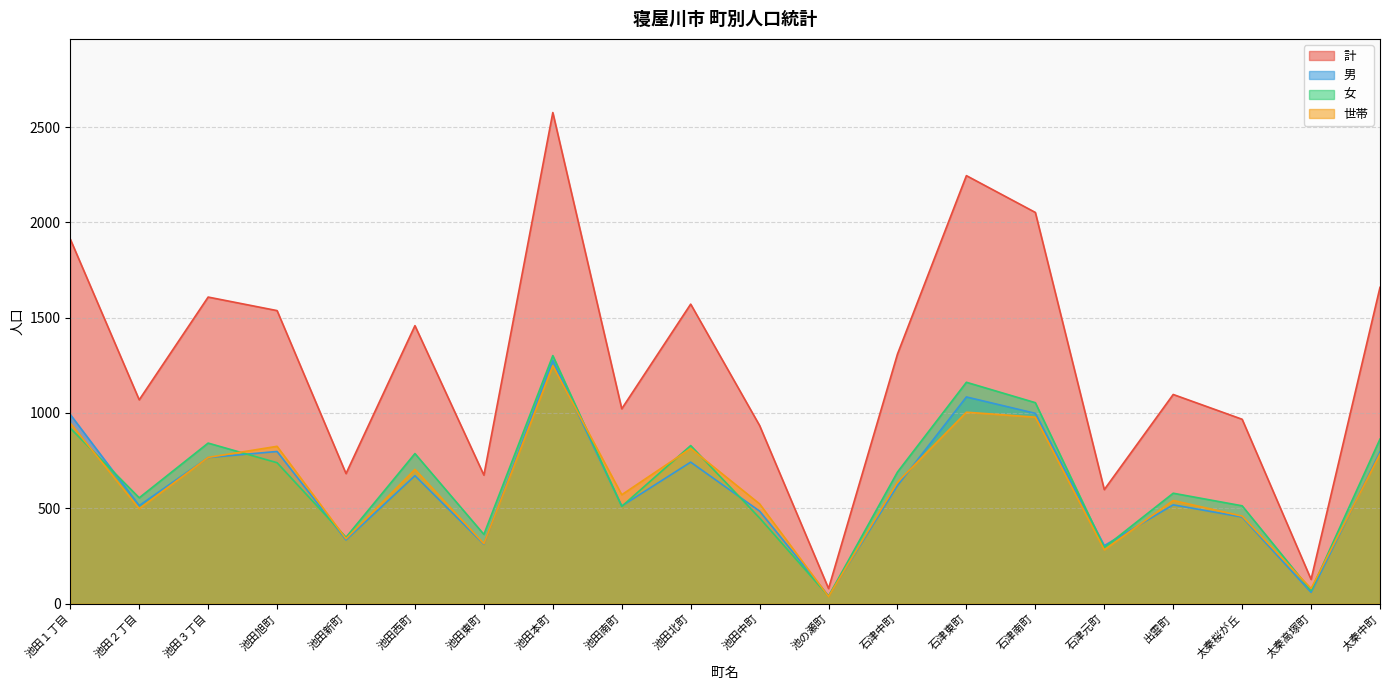

True or false: 男 and 計 intersect in this chart.

False